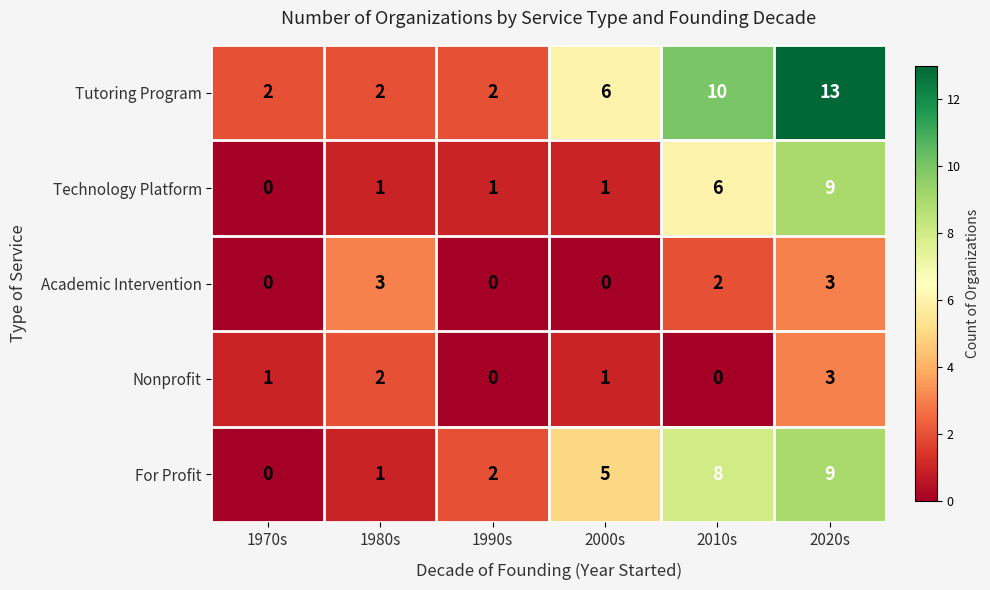

Reading left to right, transcribe all the data shown in this chart.

Tutoring Program: 2	2	2	6	10	13
Technology Platform: 0	1	1	1	6	9
Academic Intervention: 0	3	0	0	2	3
Nonprofit: 1	2	0	1	0	3
For Profit: 0	1	2	5	8	9